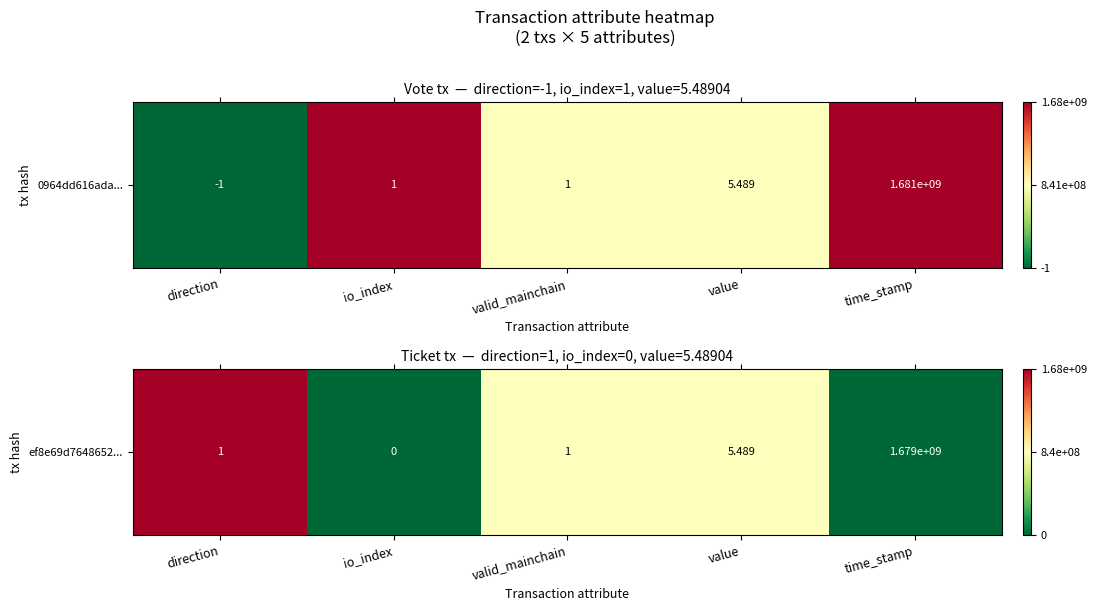

True or false: the data shows 0.1 at valid_mainchain.

False